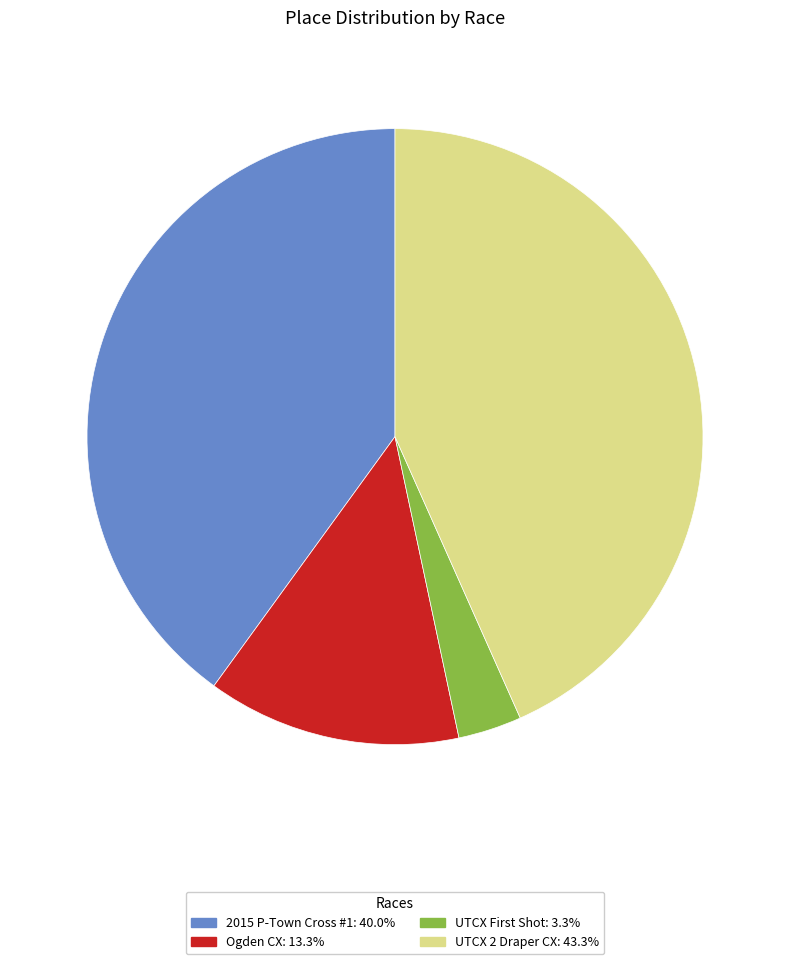

What is the ratio of the value at 2015 P-Town Cross #1 to the value at Ogden CX?

3.0